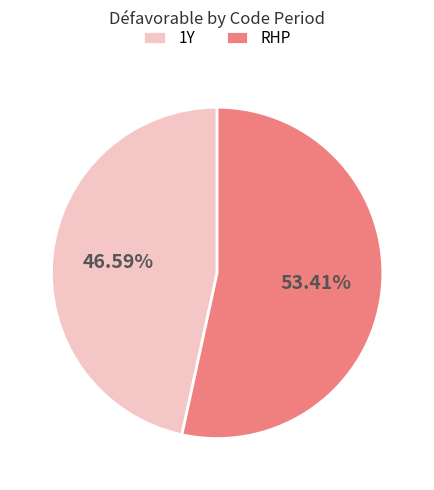

True or false: 1Y accounts for 37% of the total.

False